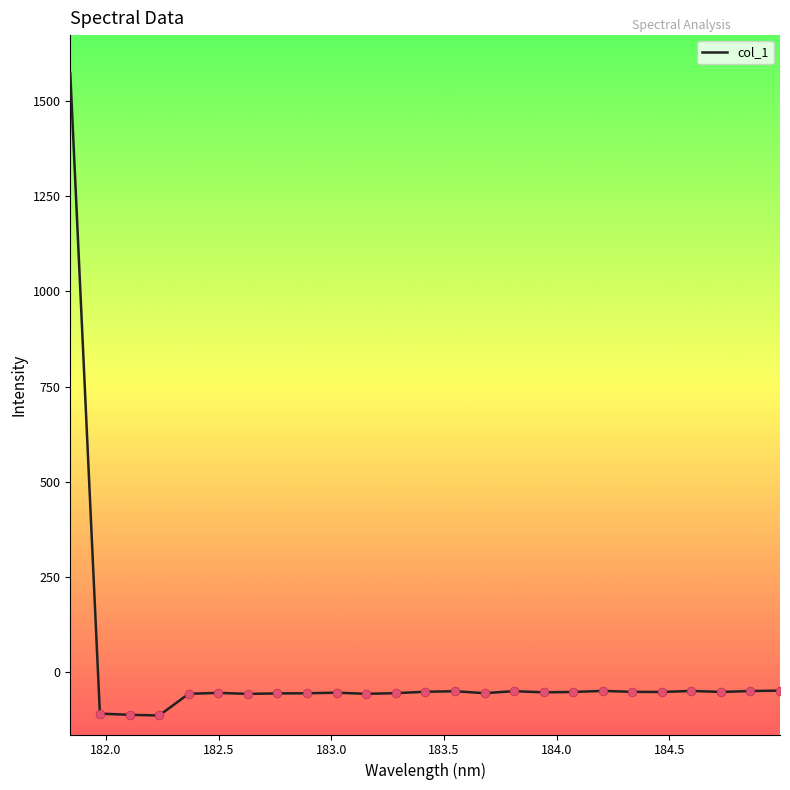

What is the smallest value displayed?

-114.6